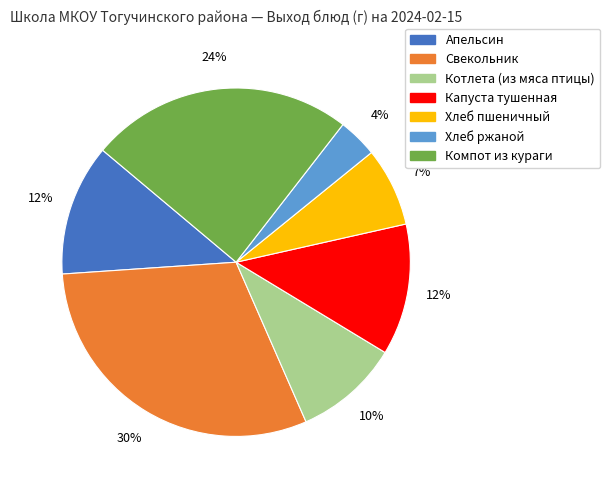

To the nearest percent, what portion does Хлеб пшеничный represent?

7%